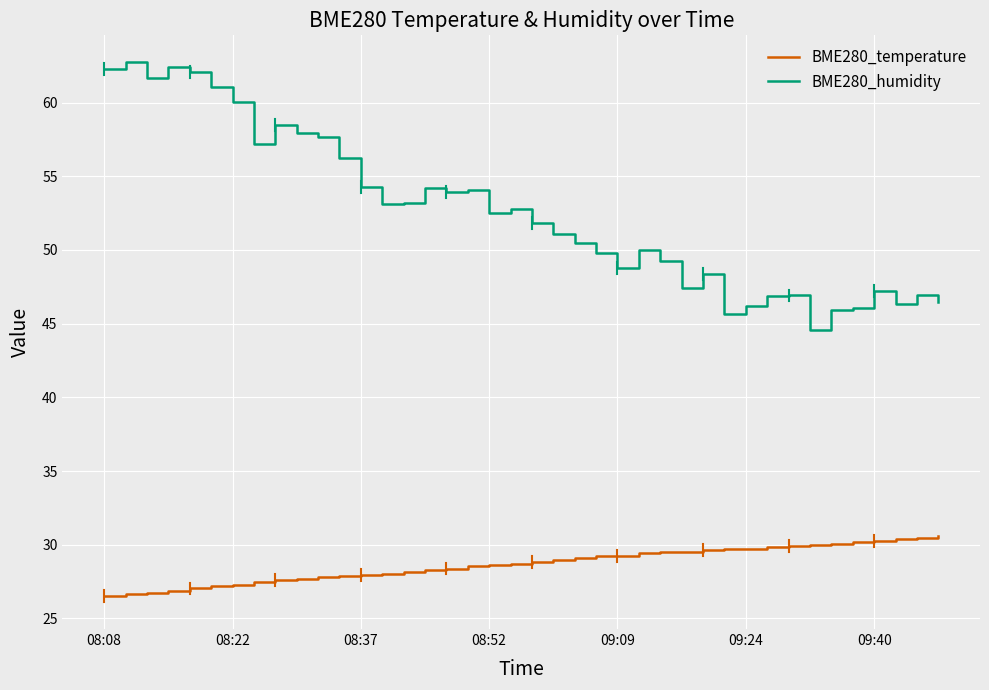

True or false: BME280_temperature and BME280_humidity cross at least once.

False